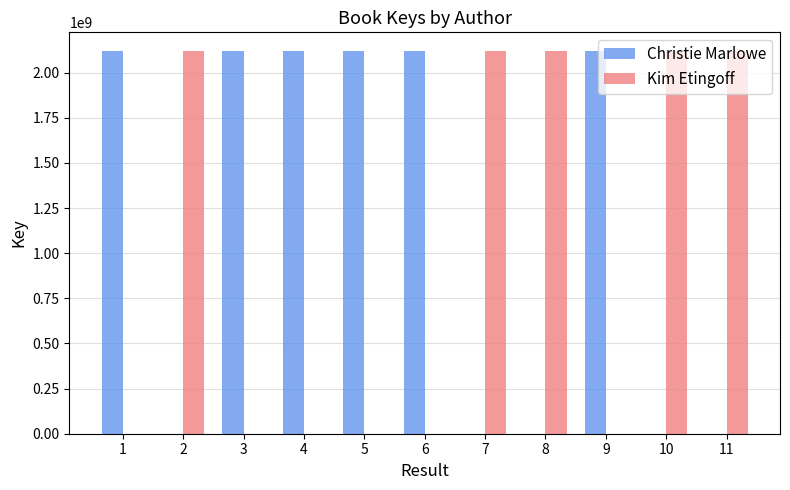

Which series has the largest total across all categories?

Christie Marlowe